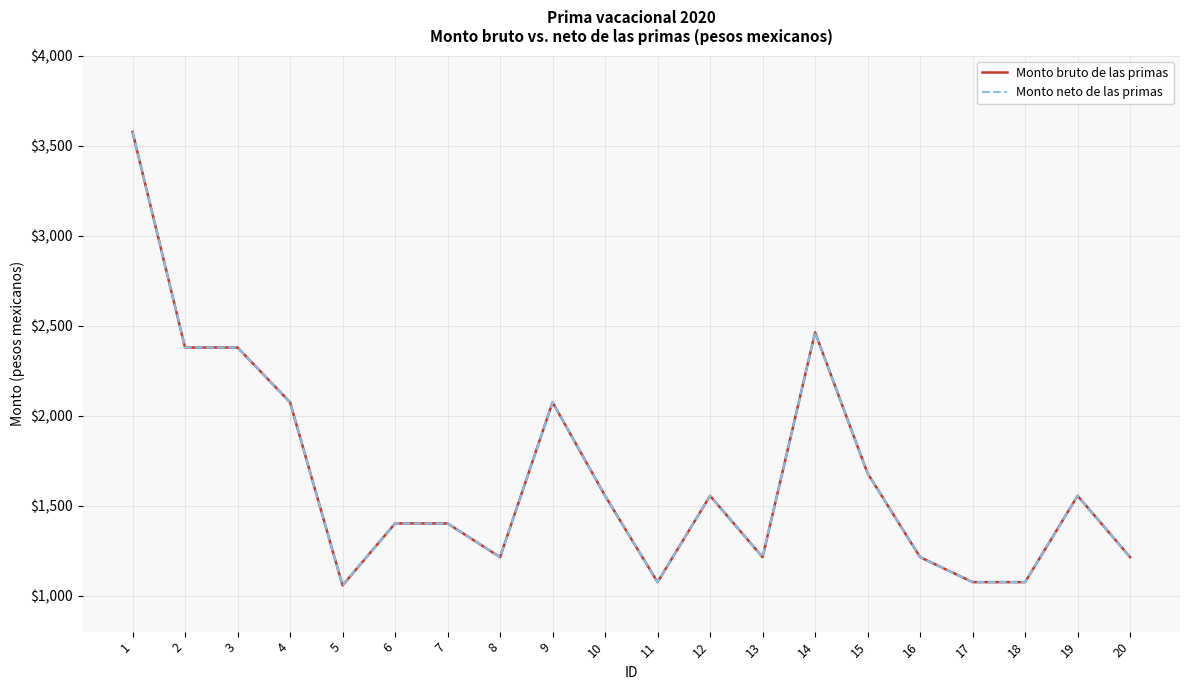

Which series has the largest total across all categories?

Monto bruto de las primas